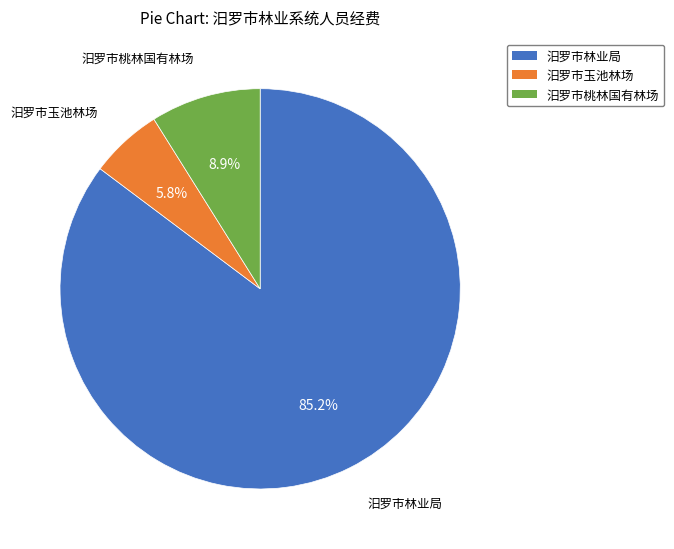

To the nearest percent, what is the average slice percentage?

33%